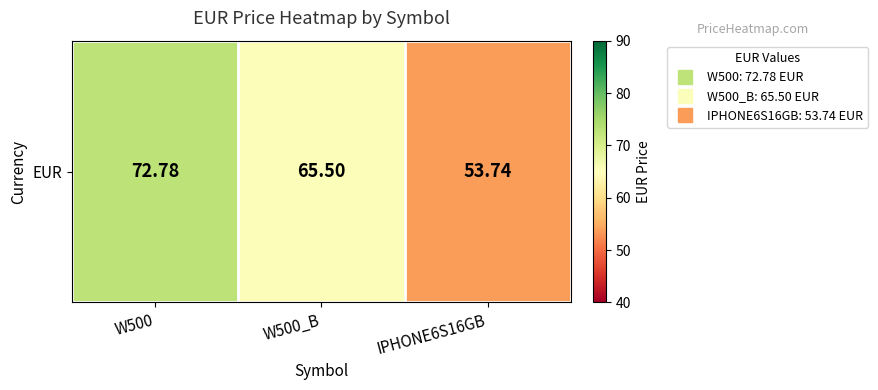

What is the difference between the maximum and minimum values?

19.0